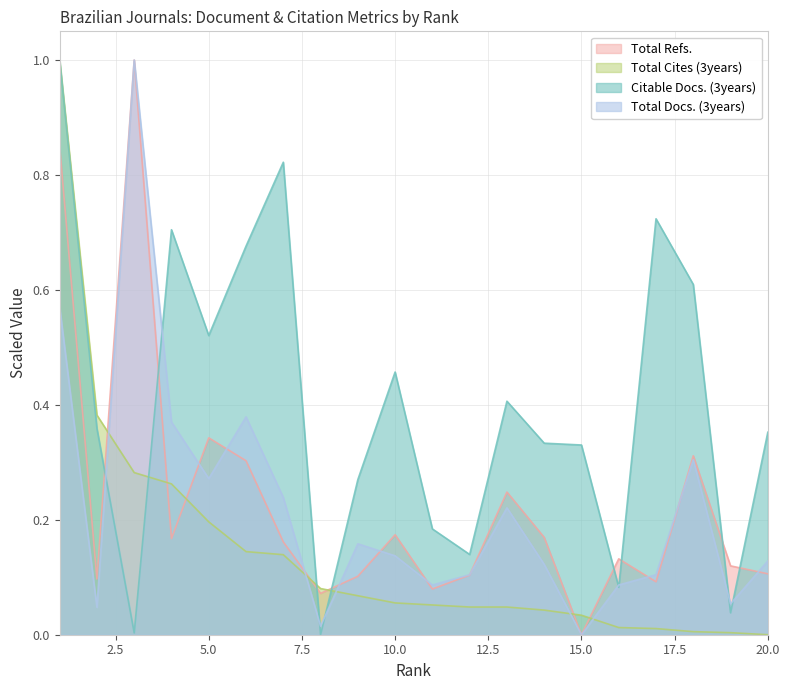

What is the maximum value shown in the chart?

1.0